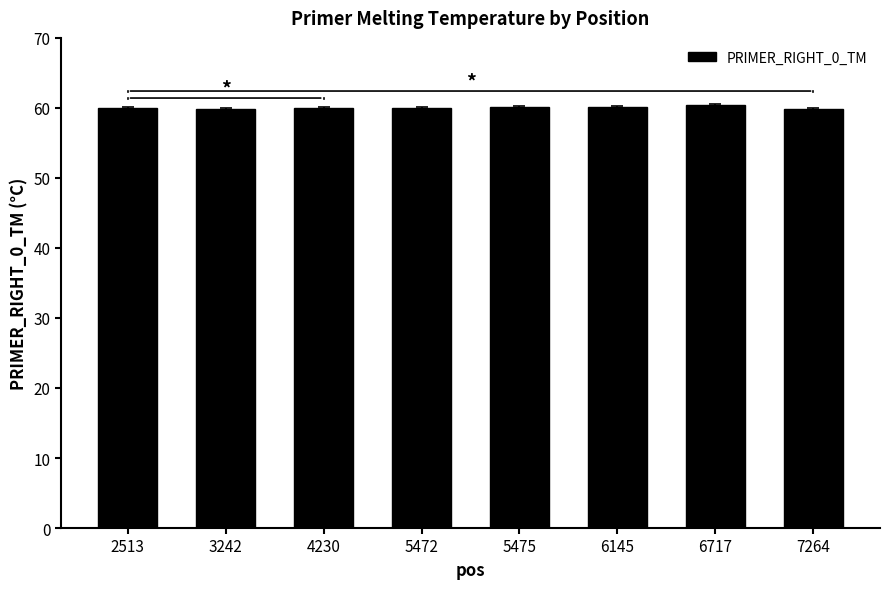

True or false: the data shows 20.5 at 6145.

False